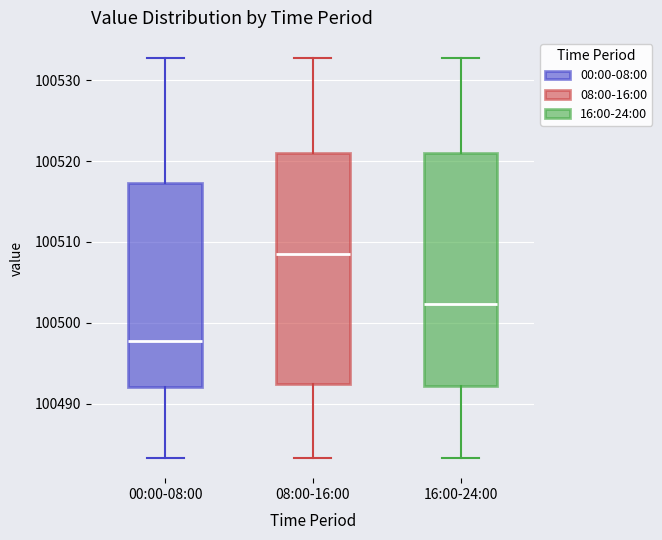

Which box's median line is the lowest?

00:00-08:00